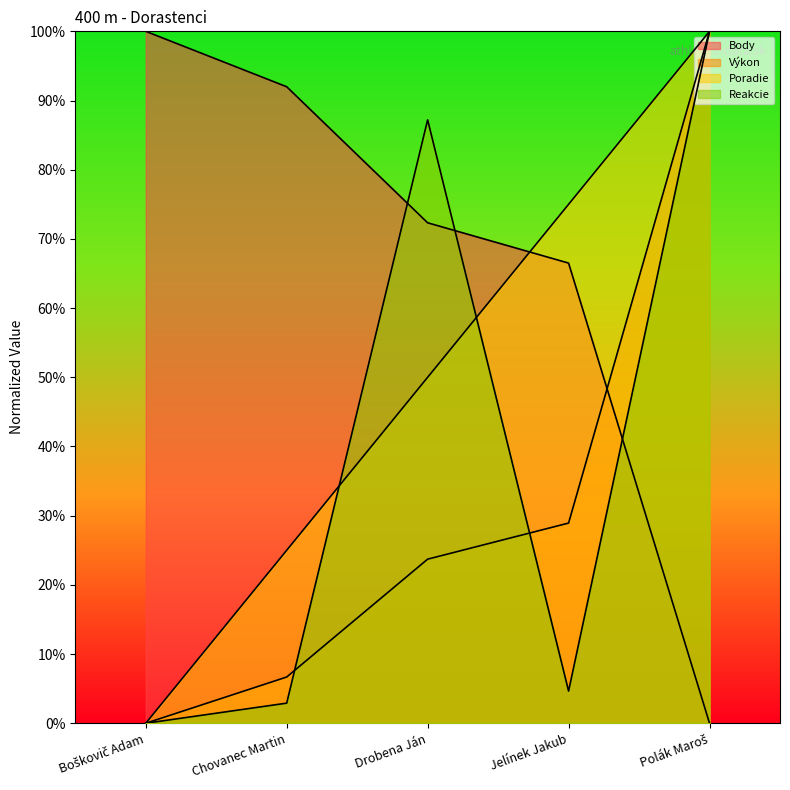

Does the chart display data point markers on the line(s)?

No